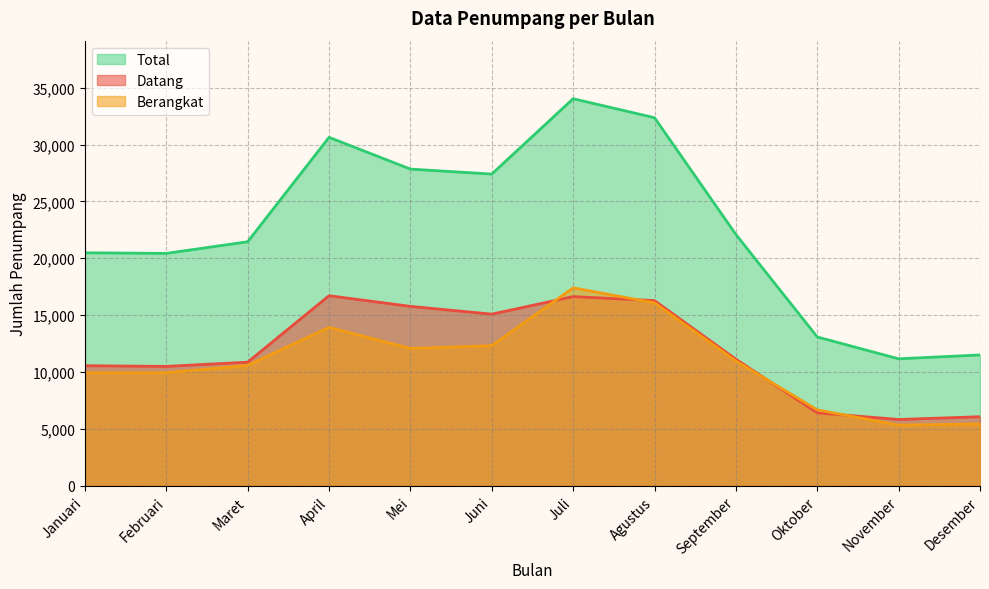

The Datang series shows 11126 at September. True or false?

True